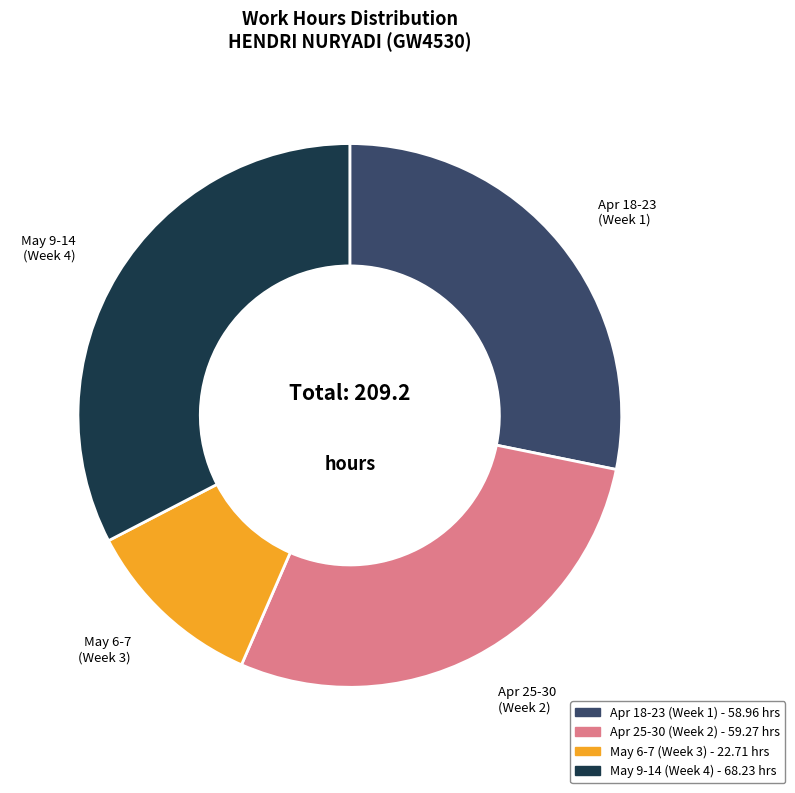

Does any single category account for the majority?

No